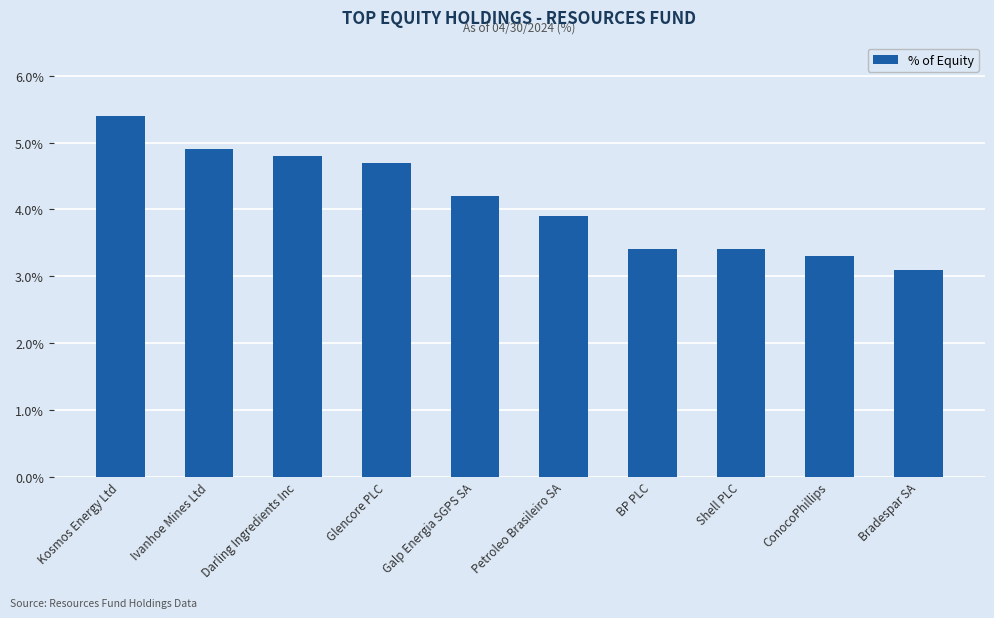

Where does the data first go above 4?

Kosmos Energy Ltd